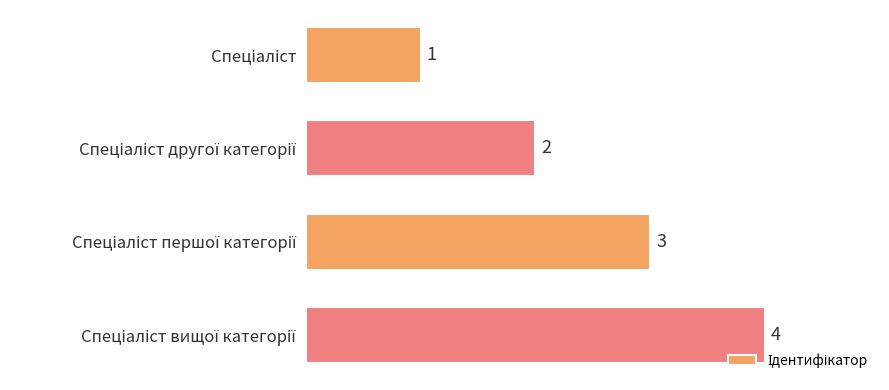

What is the difference between the maximum and minimum values?

3